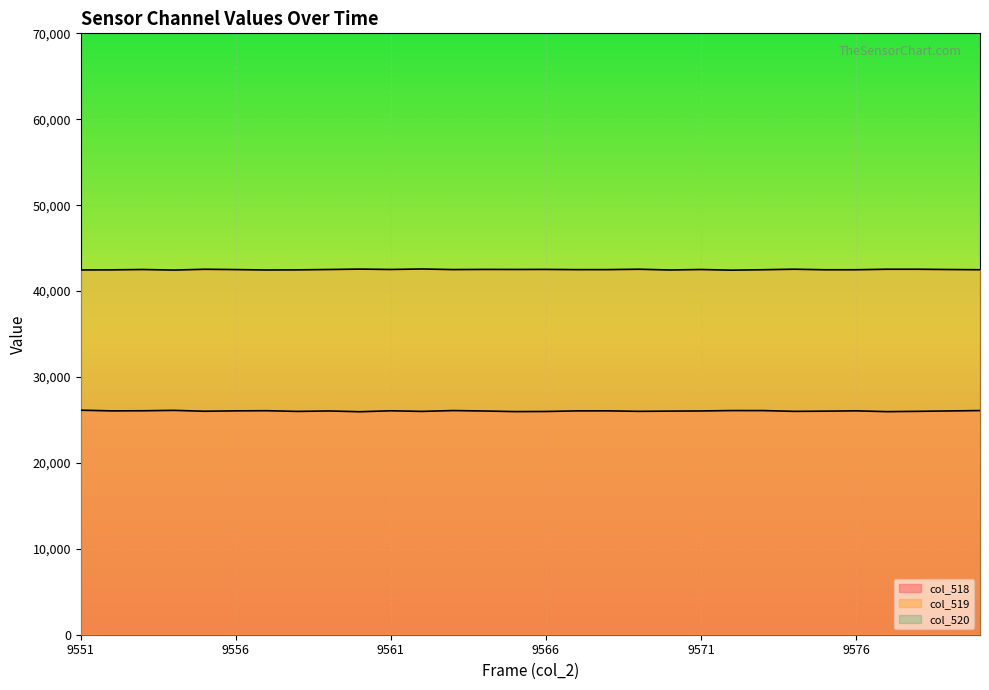

Rank the series by their average value, from highest to lowest.

col_520, col_519, col_518